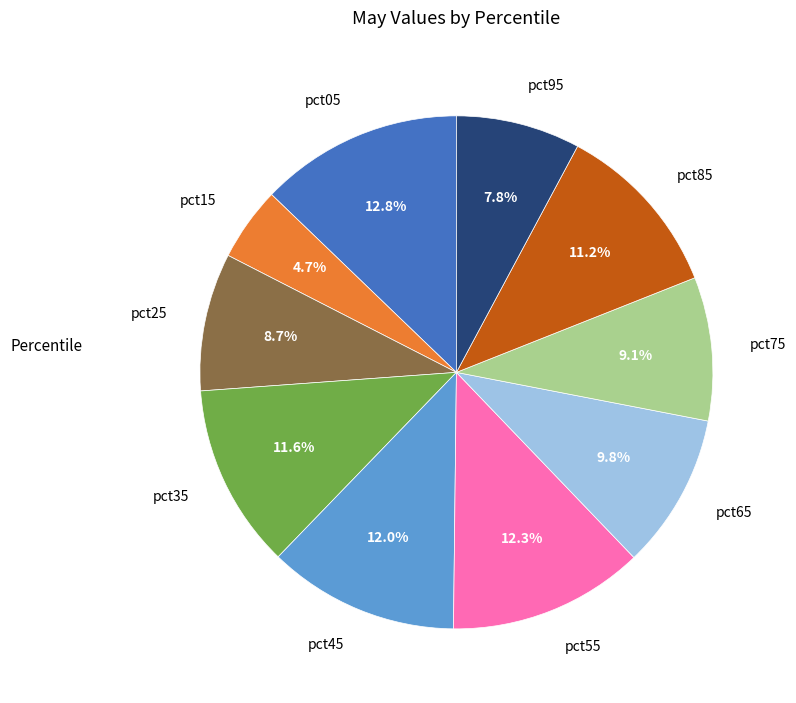

Is there a majority slice in this chart?

No